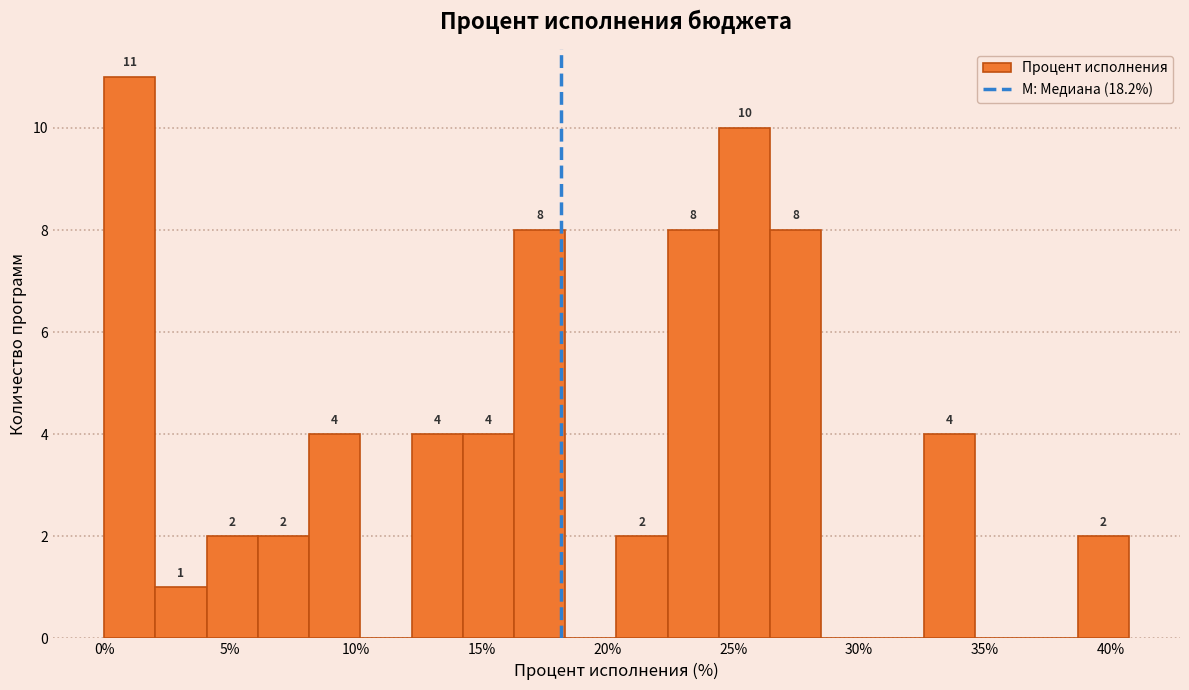

Which range on the x-axis has the tallest bar?

0.0 to 2.0